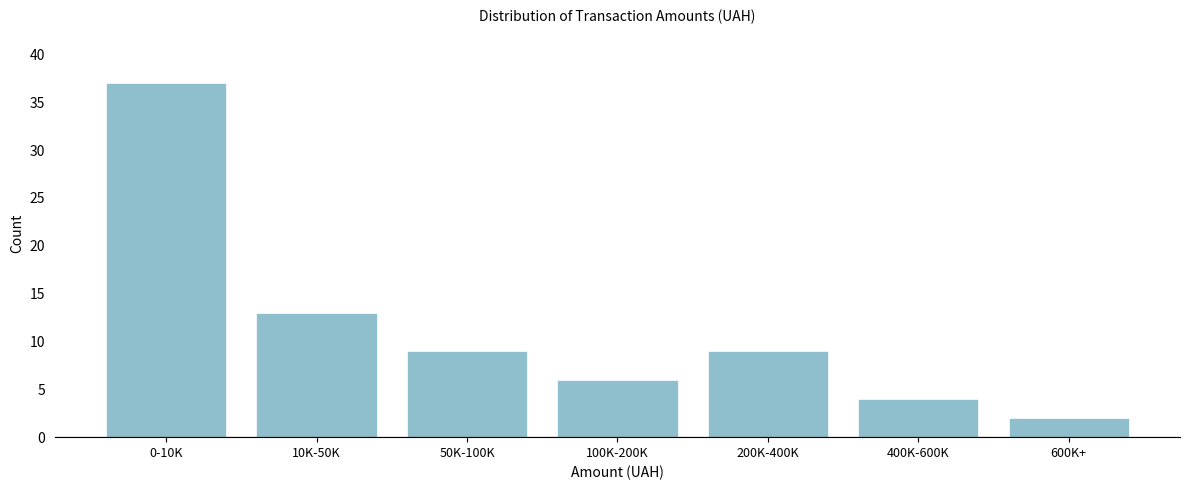

Reading left to right, extract all data points from this chart.

0-10K=37	10K-50K=13	50K-100K=9	100K-200K=6	200K-400K=9	400K-600K=4	600K+=2